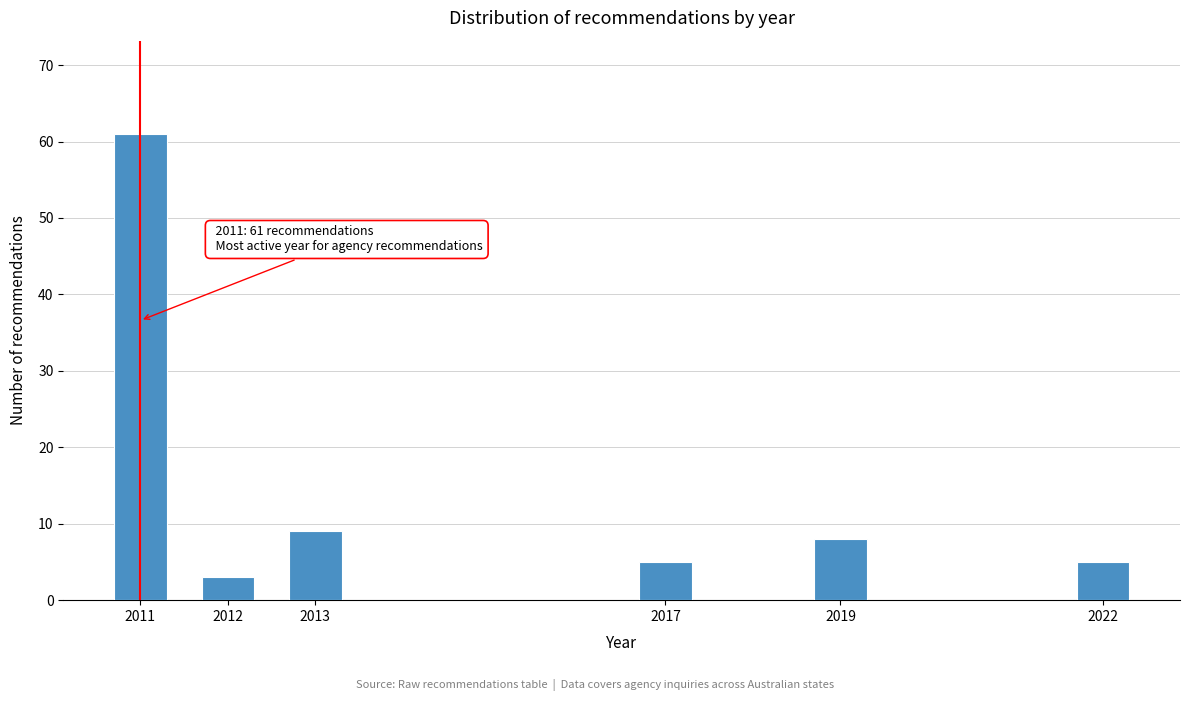

Reading left to right, extract all data points from this chart.

2011=61	2012=3	2013=9	2017=5	2019=8	2022=5